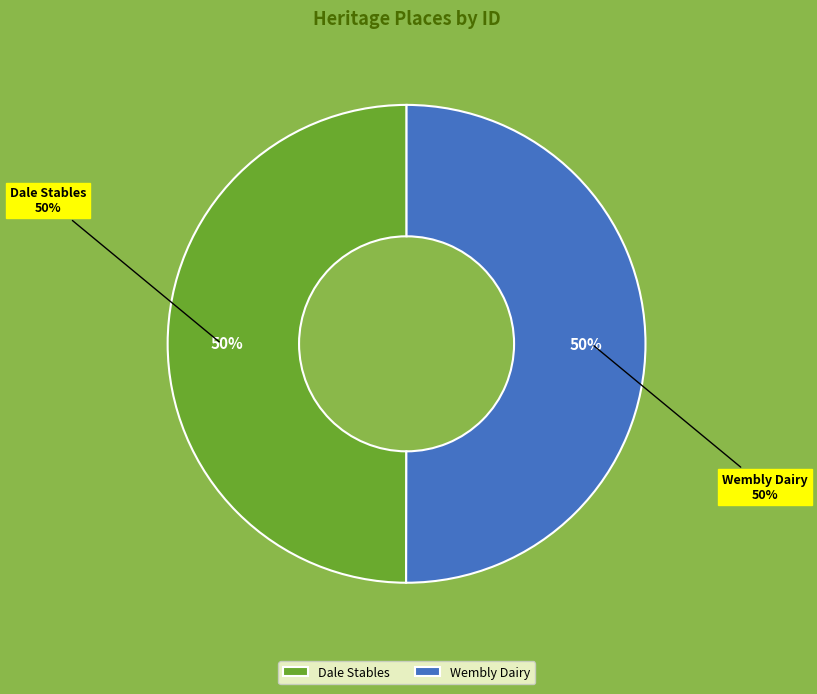

Count the number of slices in the pie.

2